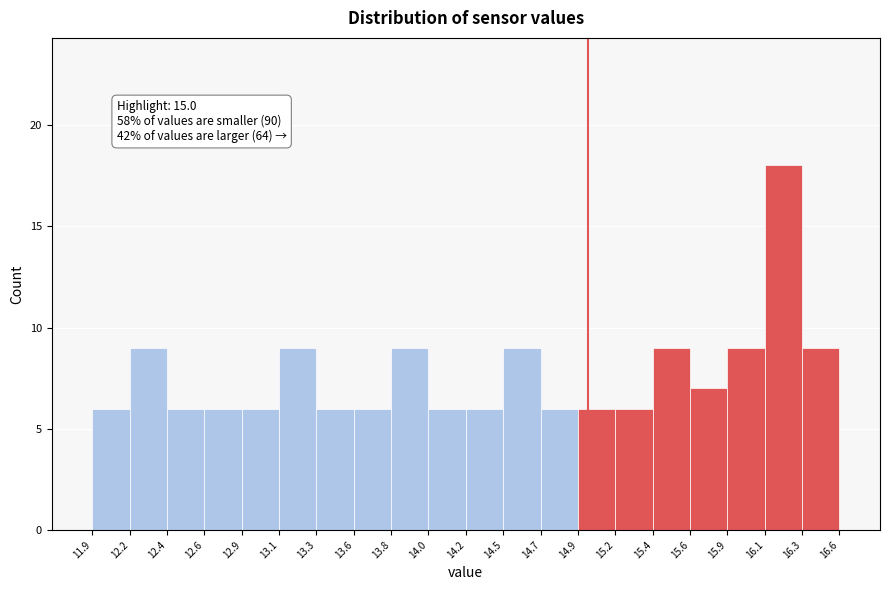

Which range on the x-axis has the tallest bar?

16.1 to 16.3